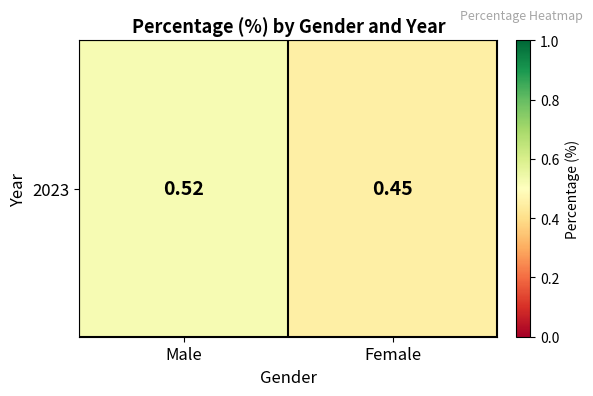

Reading left to right, what are all the values shown in this chart?

0.5	0.5